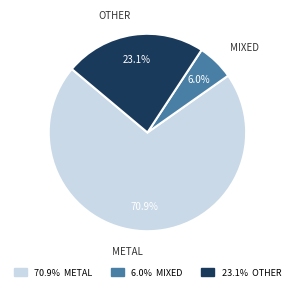

Does any single category account for the majority?

Yes